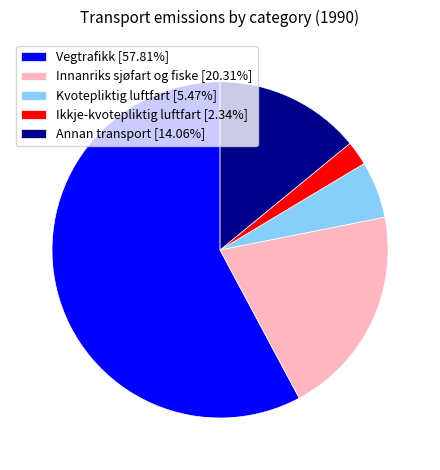

Approximately how many times larger is the value at Kvotepliktig luftfart [5.47%] compared to Annan transport [14.06%]?

0.4